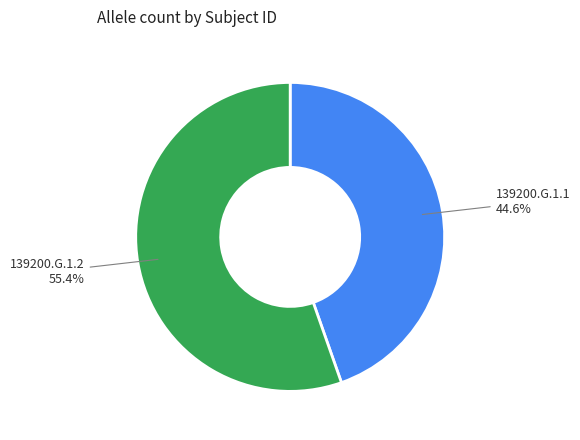

Between 139200.G.1.1 and 139200.G.1.2, which is larger?

139200.G.1.2